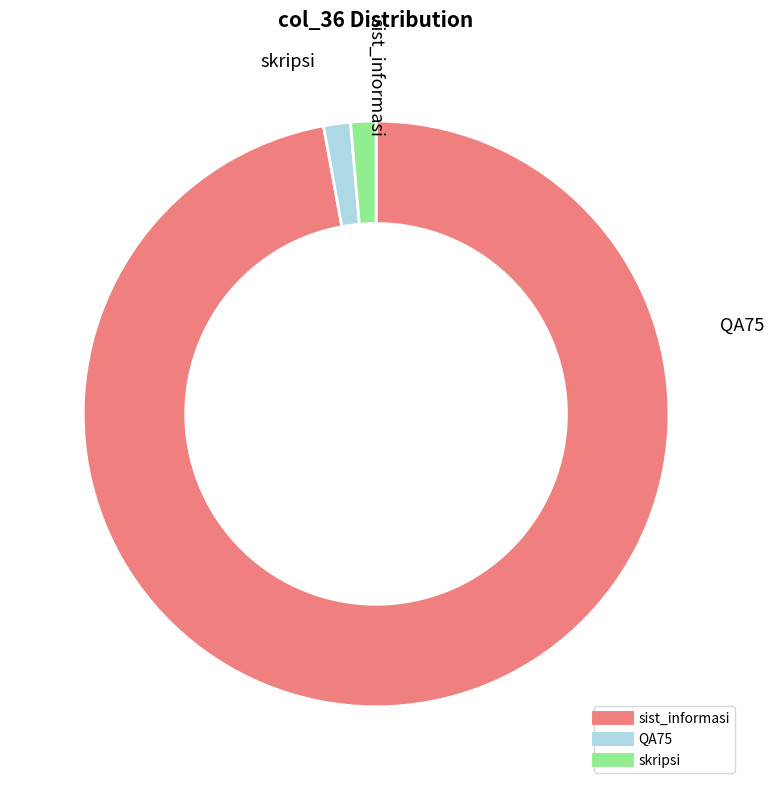

Which category has the biggest portion of the pie?

sist_informasi